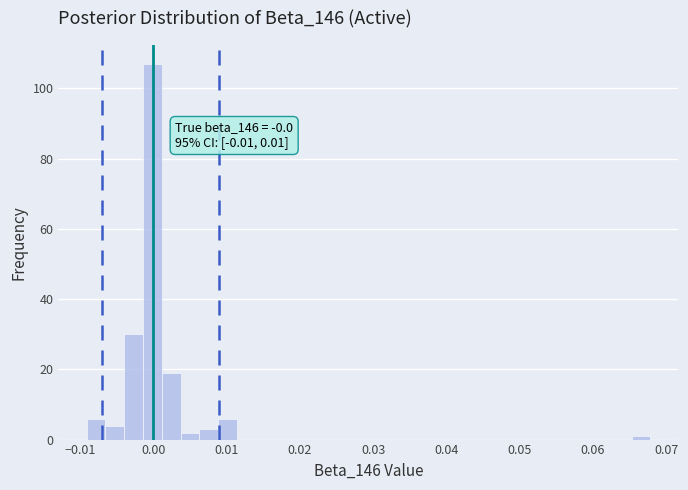

Read against the x-axis, roughly where is the centre of the tallest bar?

0.000